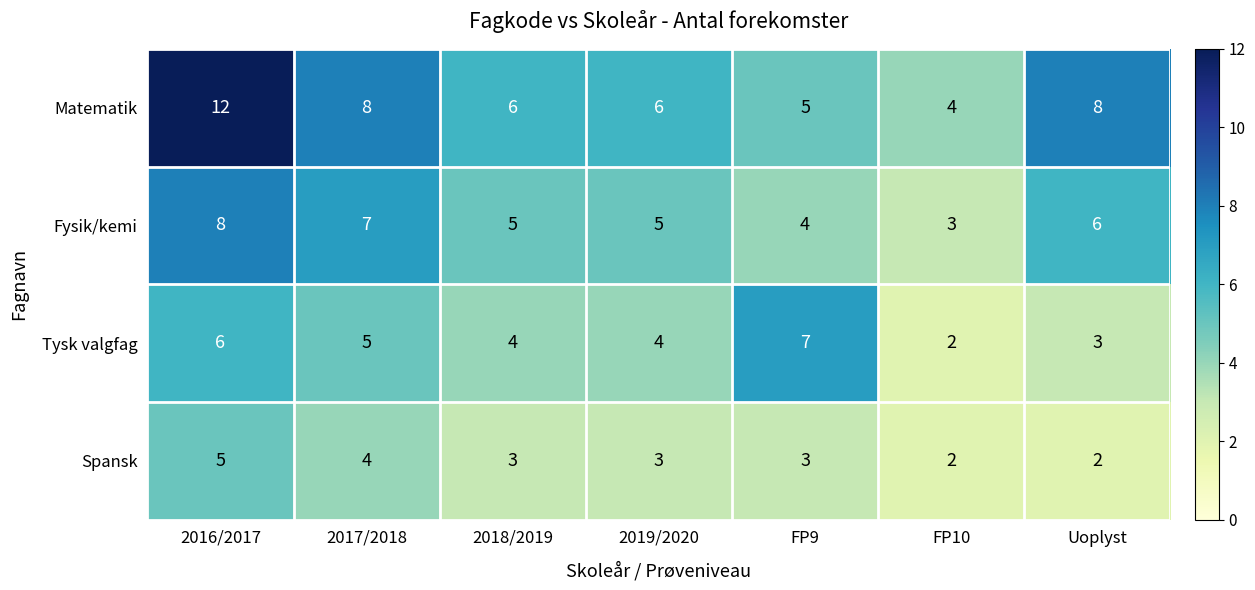

Rank the series by their maximum value, from lowest to highest.

Spansk, Tysk valgfag, Fysik/kemi, Matematik